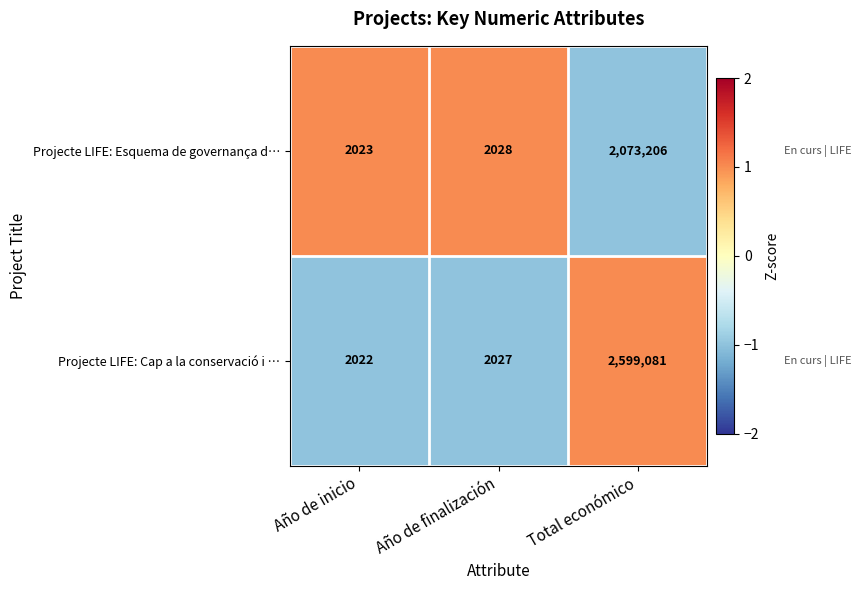

What is the approximate value of Projecte LIFE: Cap a la conservació i … at Año de finalización, to the nearest 10?

2030